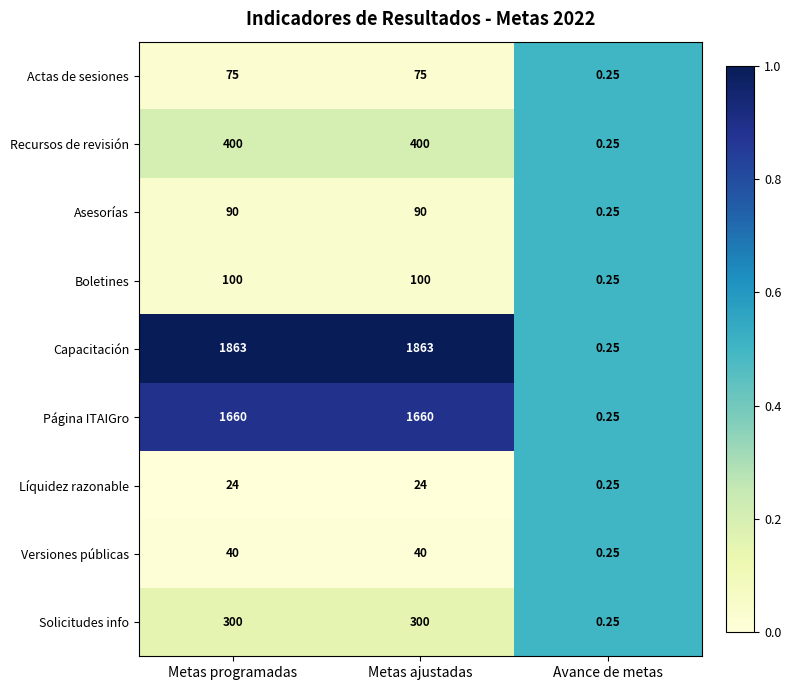

Which series has the widest spread of values?

Capacitación